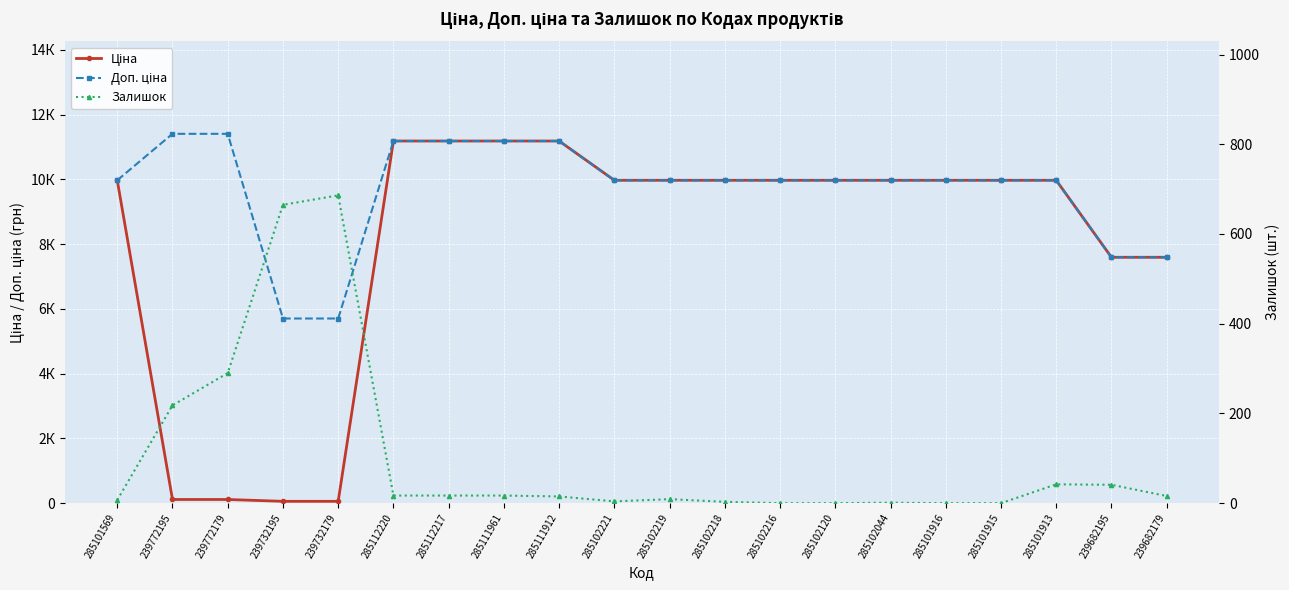

What is the difference between the maximum and second lowest values in the Ціна series?

11131.1